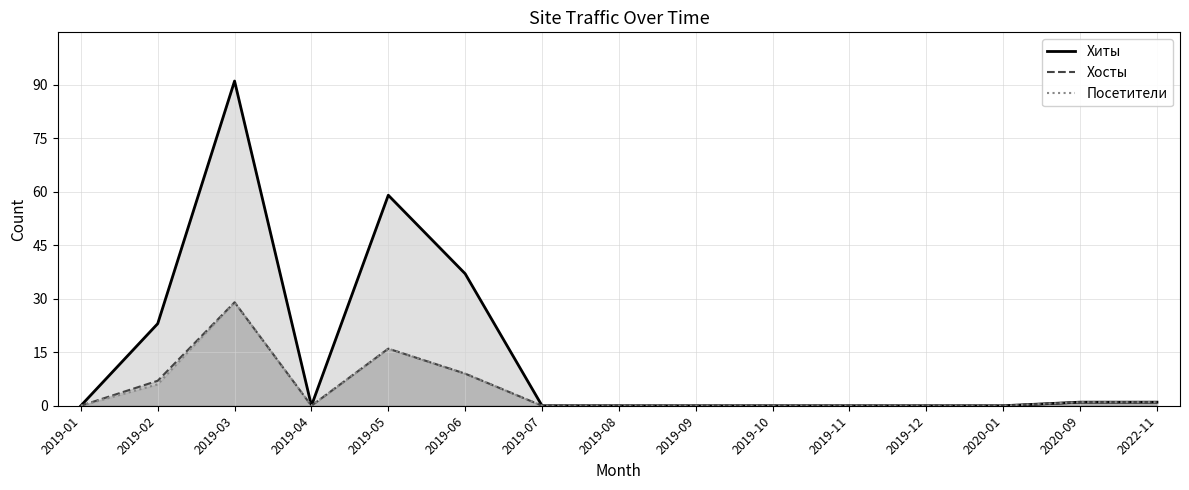

Does the chart display data point markers on the line(s)?

No